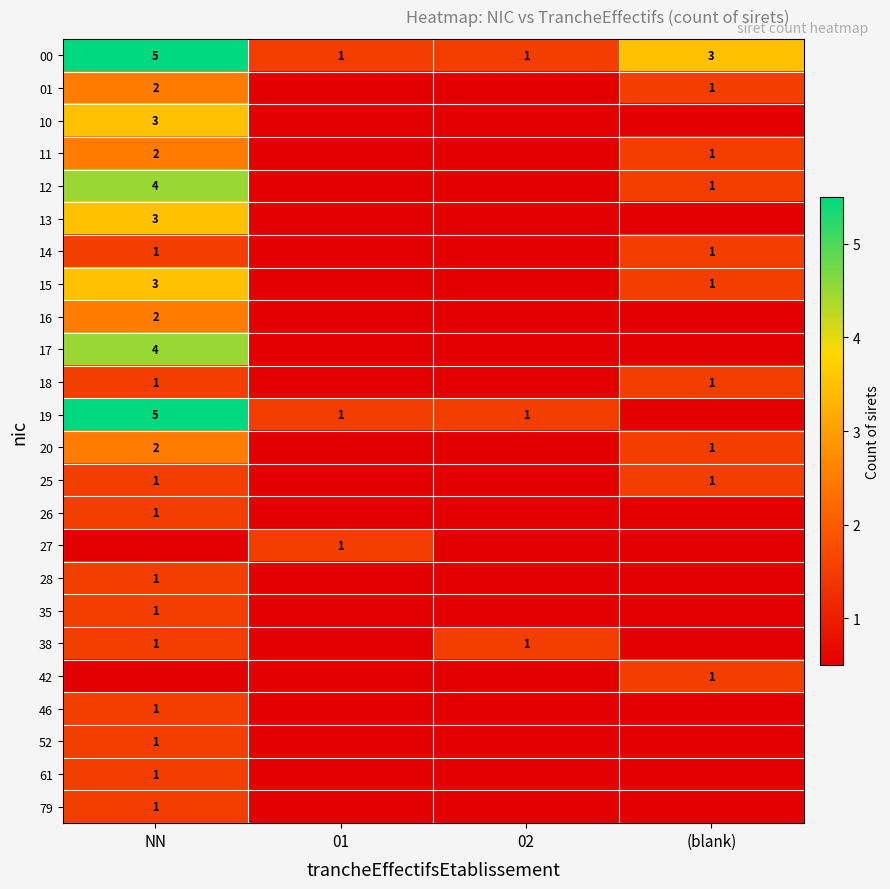

The 12 series shows 5.7 at NN. True or false?

False